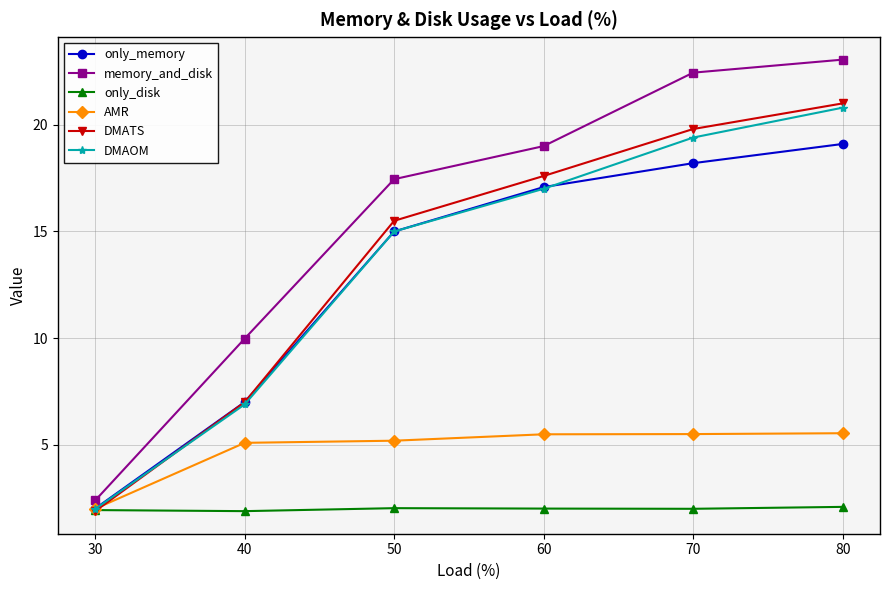

What are all the series names shown in the legend?

only_memory, memory_and_disk, only_disk, AMR, DMATS, DMAOM